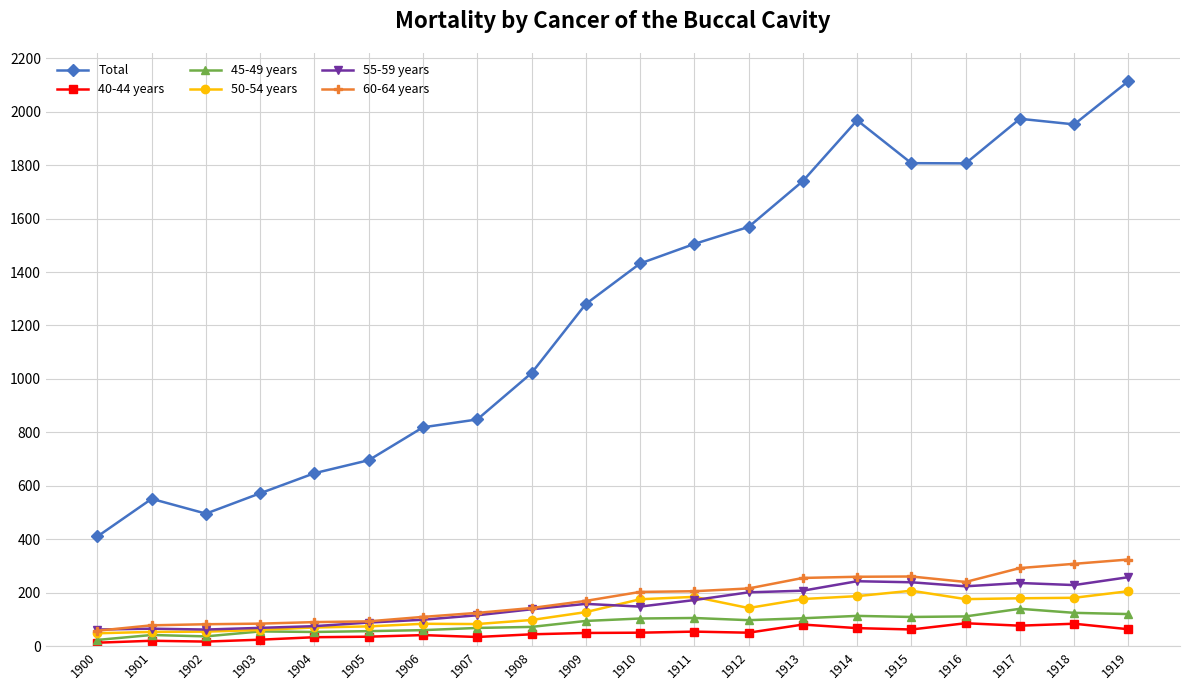

True or false: Total has a value of 2005.6 at 1910.

False